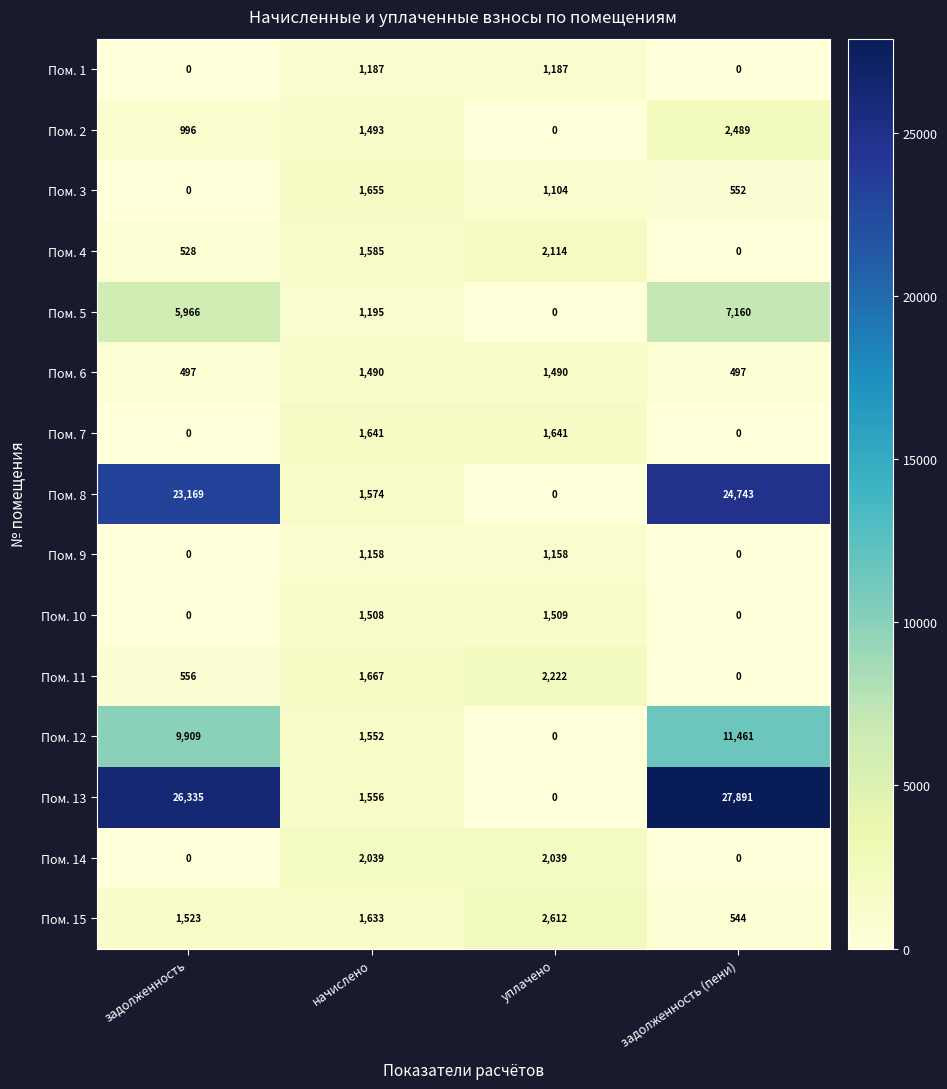

Which series has the largest total across all categories?

Пом. 13